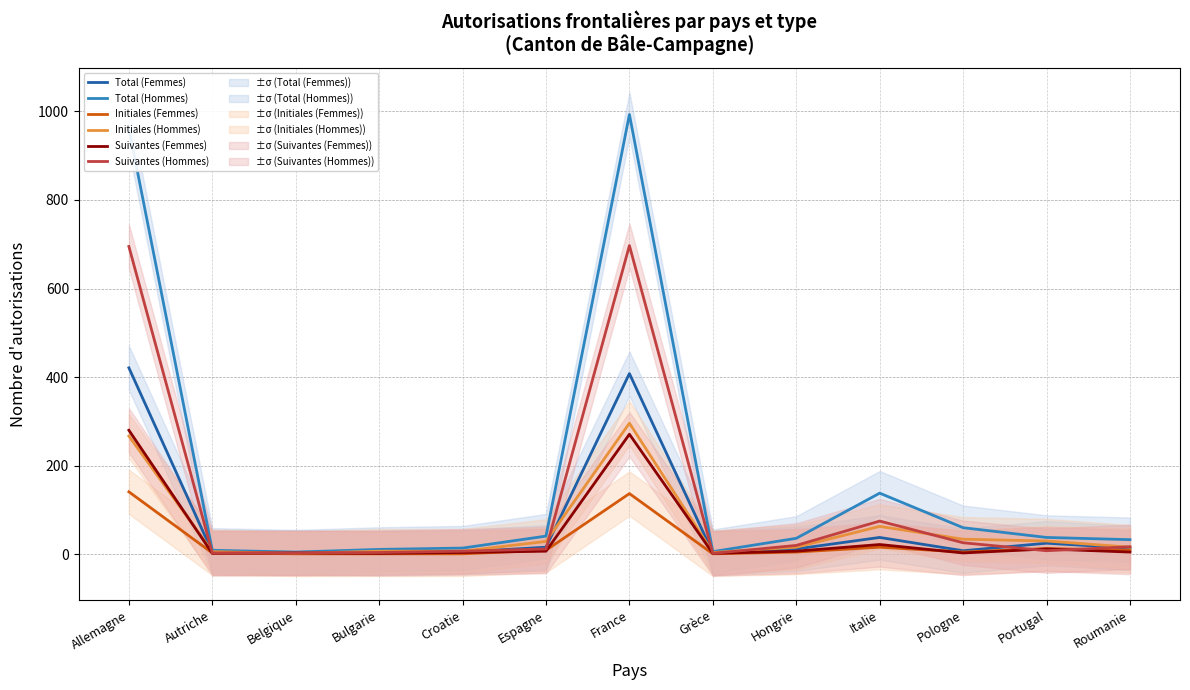

At which category does Initiales (Femmes) reach its first local peak?

France